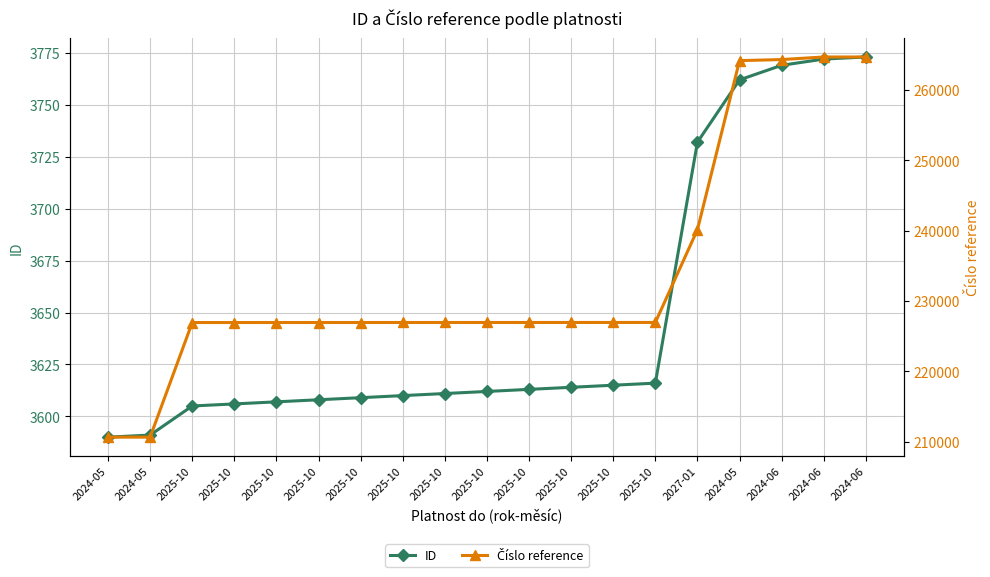

The Číslo reference series shows 226943 at 2025-10. True or false?

True